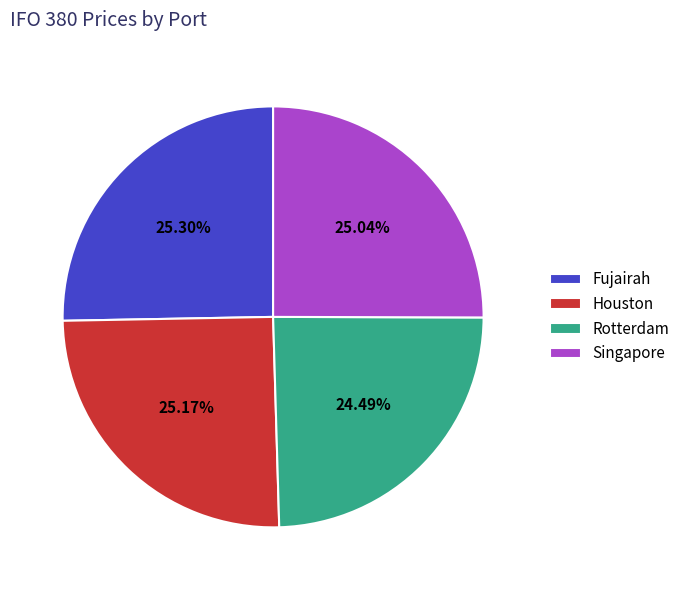

True or false: Singapore accounts for 25% of the total.

True